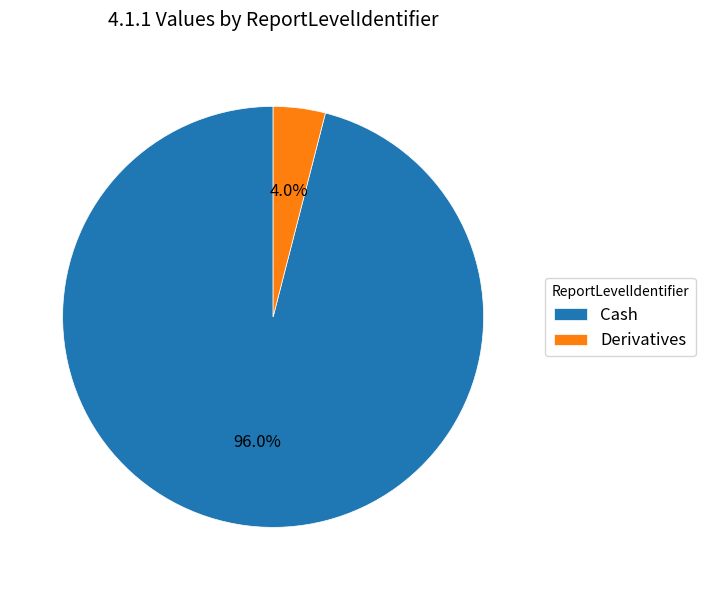

What is the ratio of the value at Cash to the value at Derivatives?

24.0